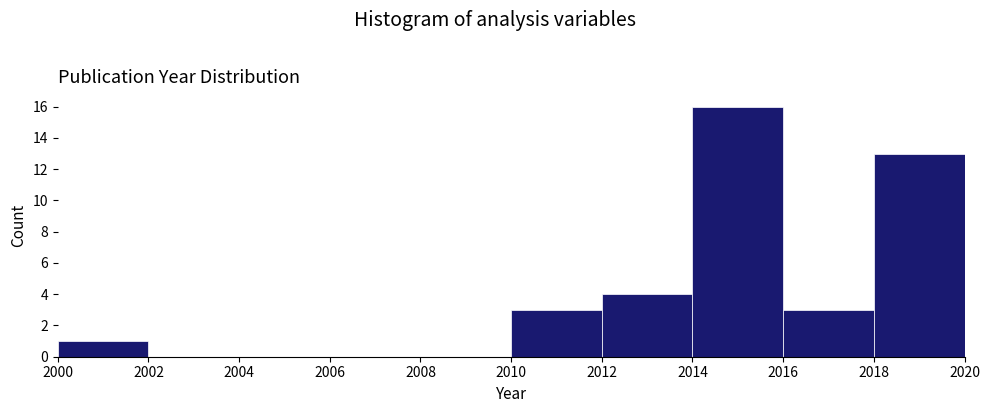

How tall is the bar that spans 2018 to 2020 on the x-axis? The values are not printed on the chart, so give them approximately, as read against the axis.

13